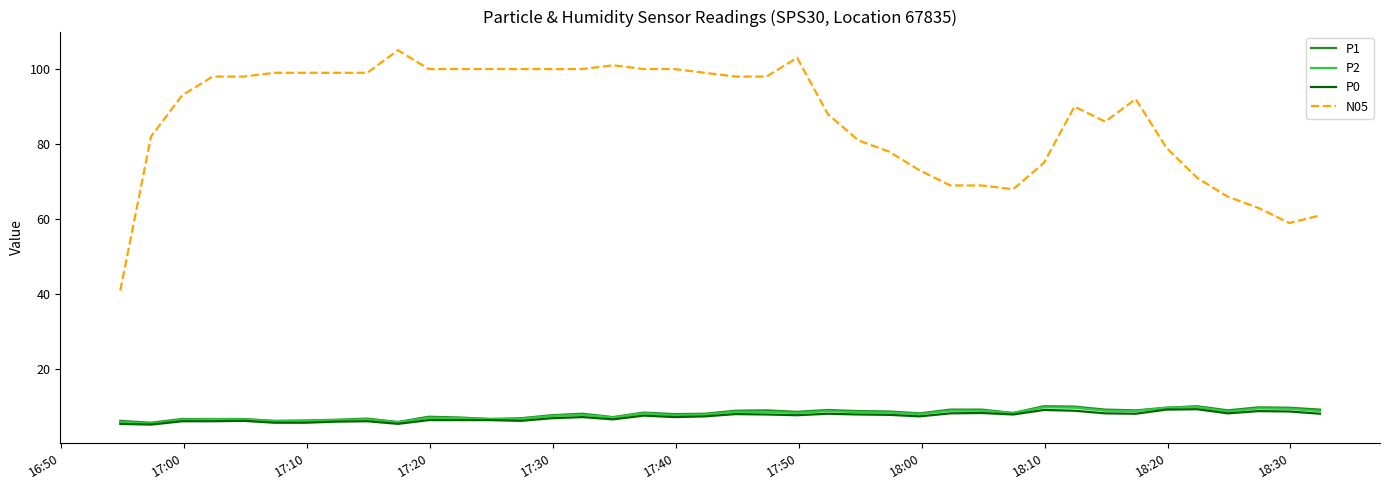

What is the maximum value shown in the chart?

105.0